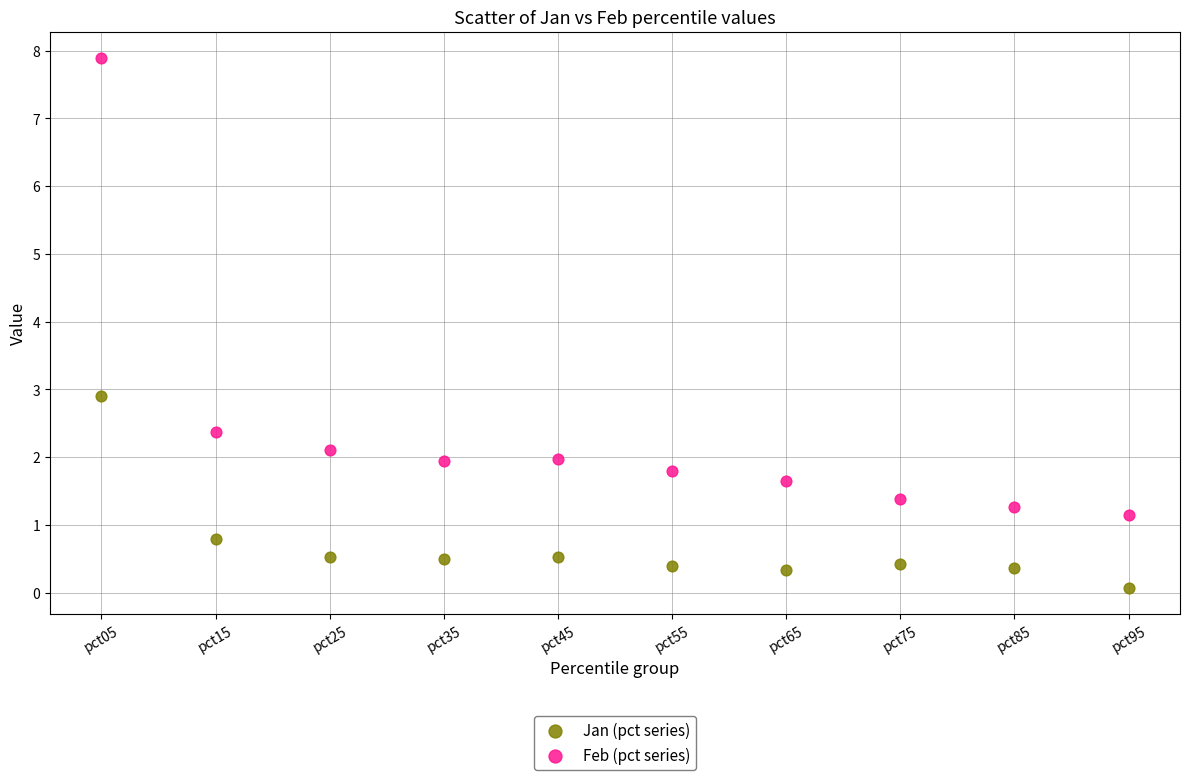

Which series contains the highest Y value?

Feb (pct series)